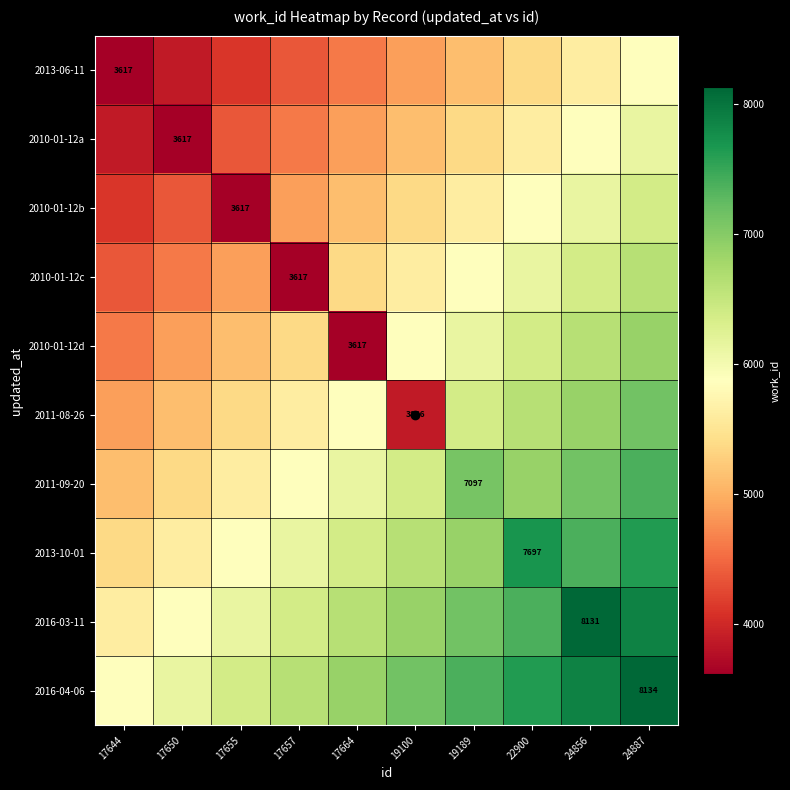

What is the difference between the 2013-10-01 values at 17657 and 17655?

250.9